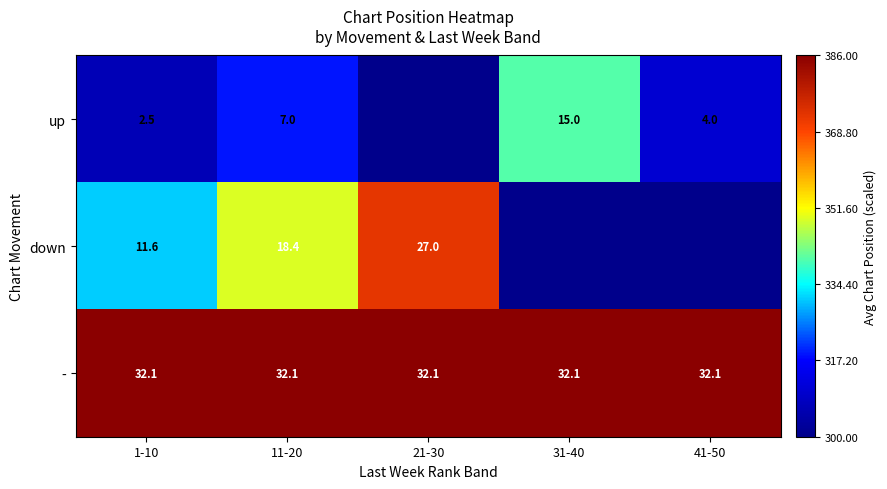

What value does the - series have at 1-10?

32.1